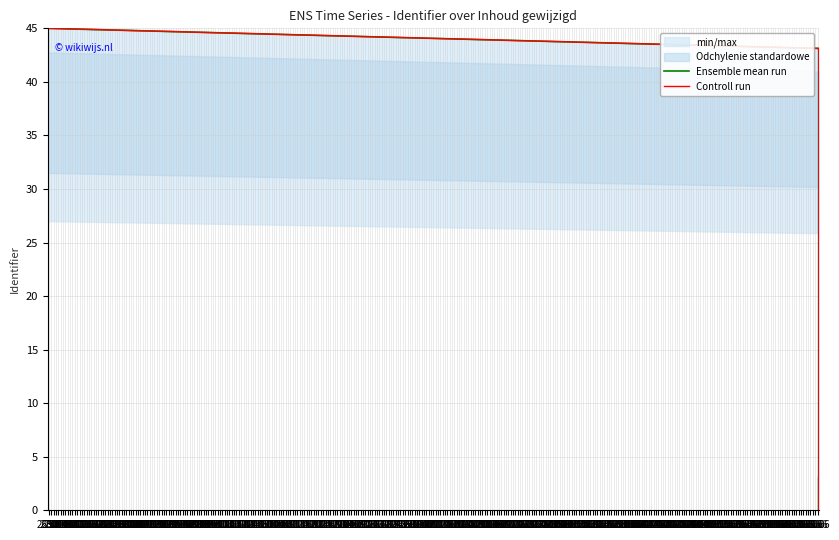

What is the difference between the Controll run values at 02.08 and 07.08?

37.1